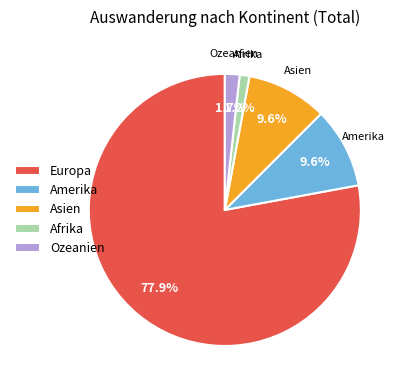

Does any single category account for the majority?

Yes